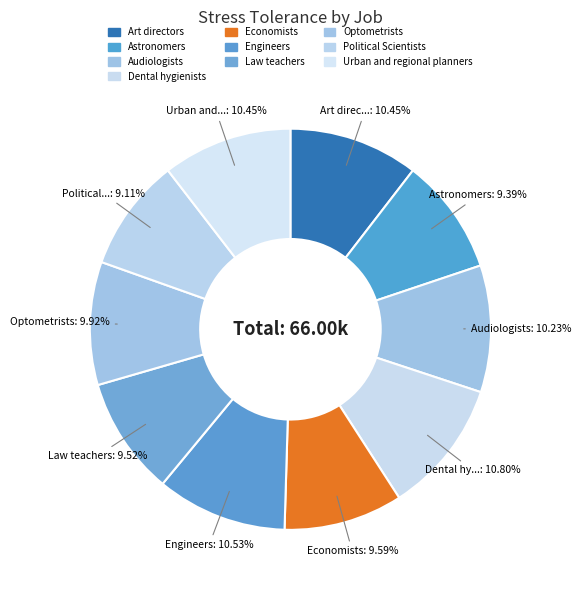

To the nearest percent, what portion does Optometrists represent?

10%